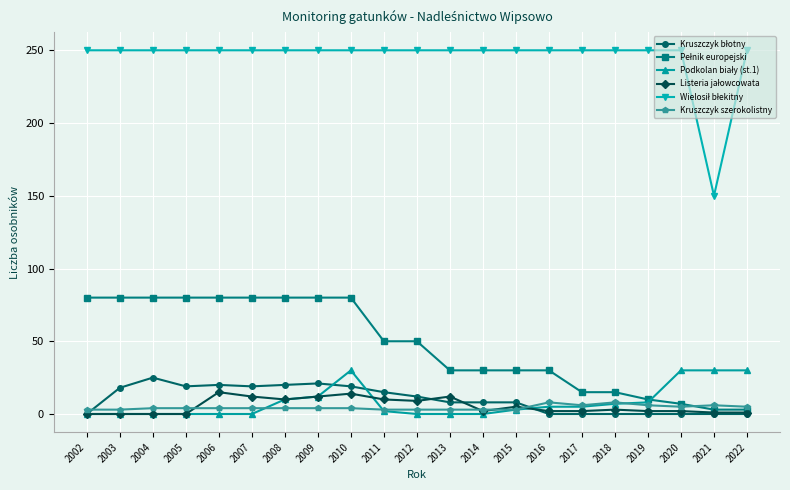

True or false: Kruszczyk szerokolistny has a value of 8 at 2018.

True